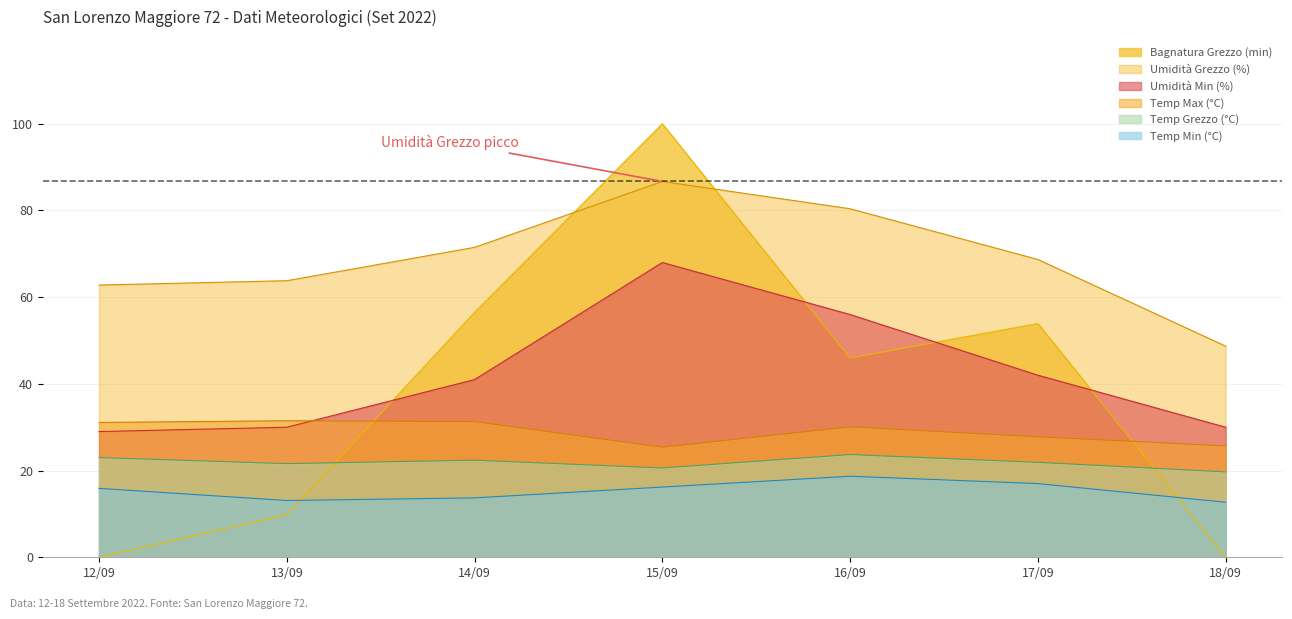

Which series has the largest range (max minus min)?

Bagnatura Grezzo (min)